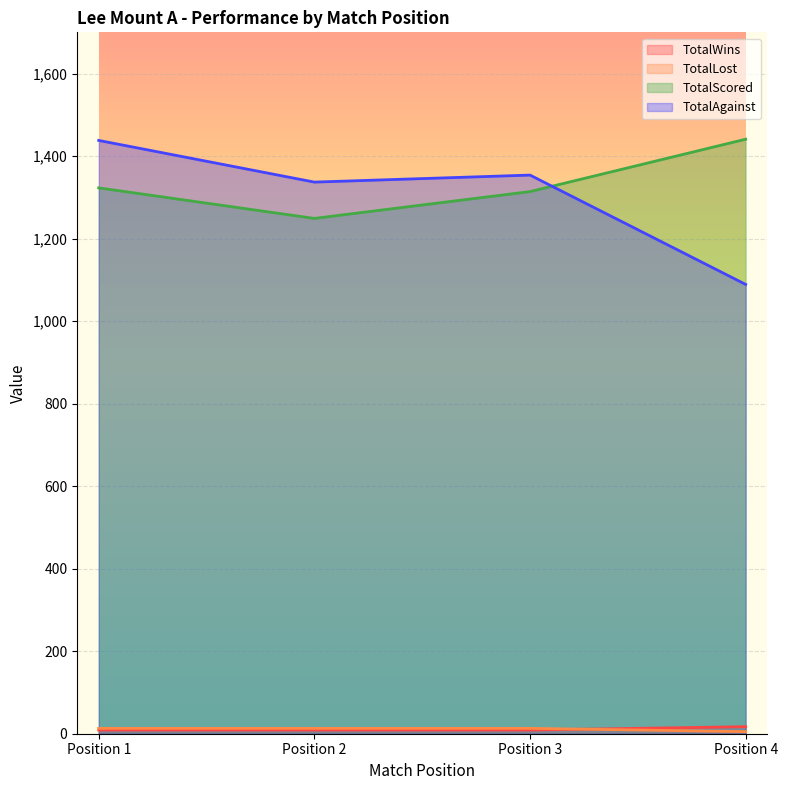

The value of TotalWins at Position 3 is 4. True or false?

False